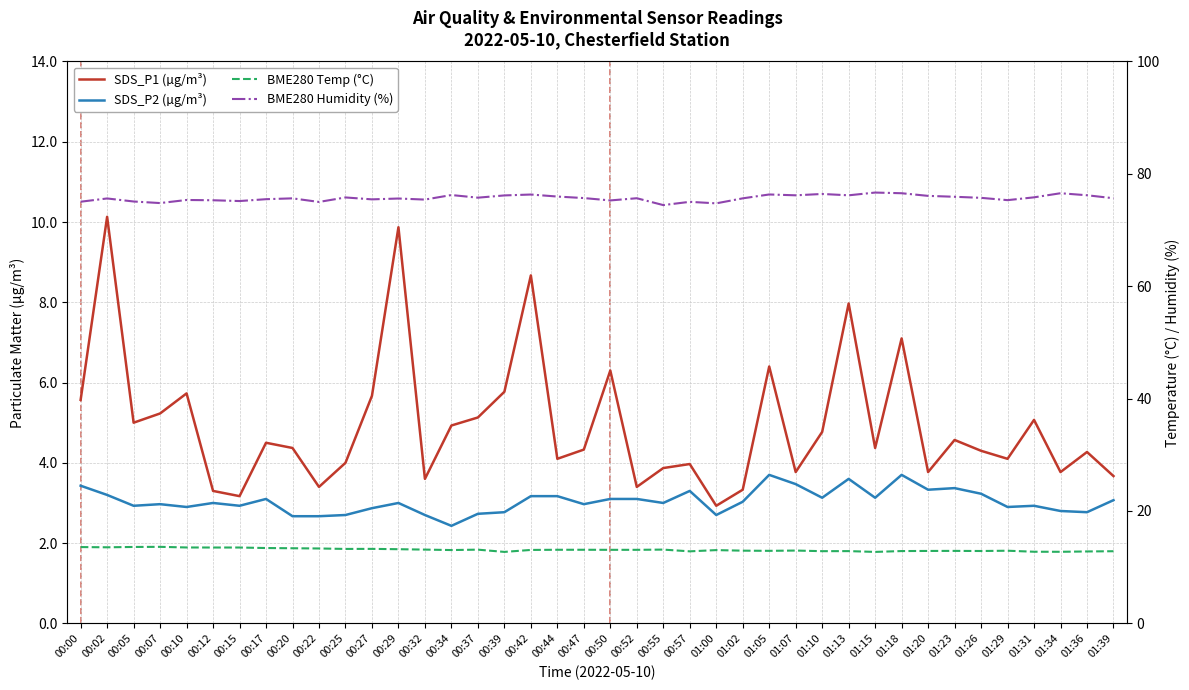

How many data points in BME280 Temp (°C) are above 13?

23